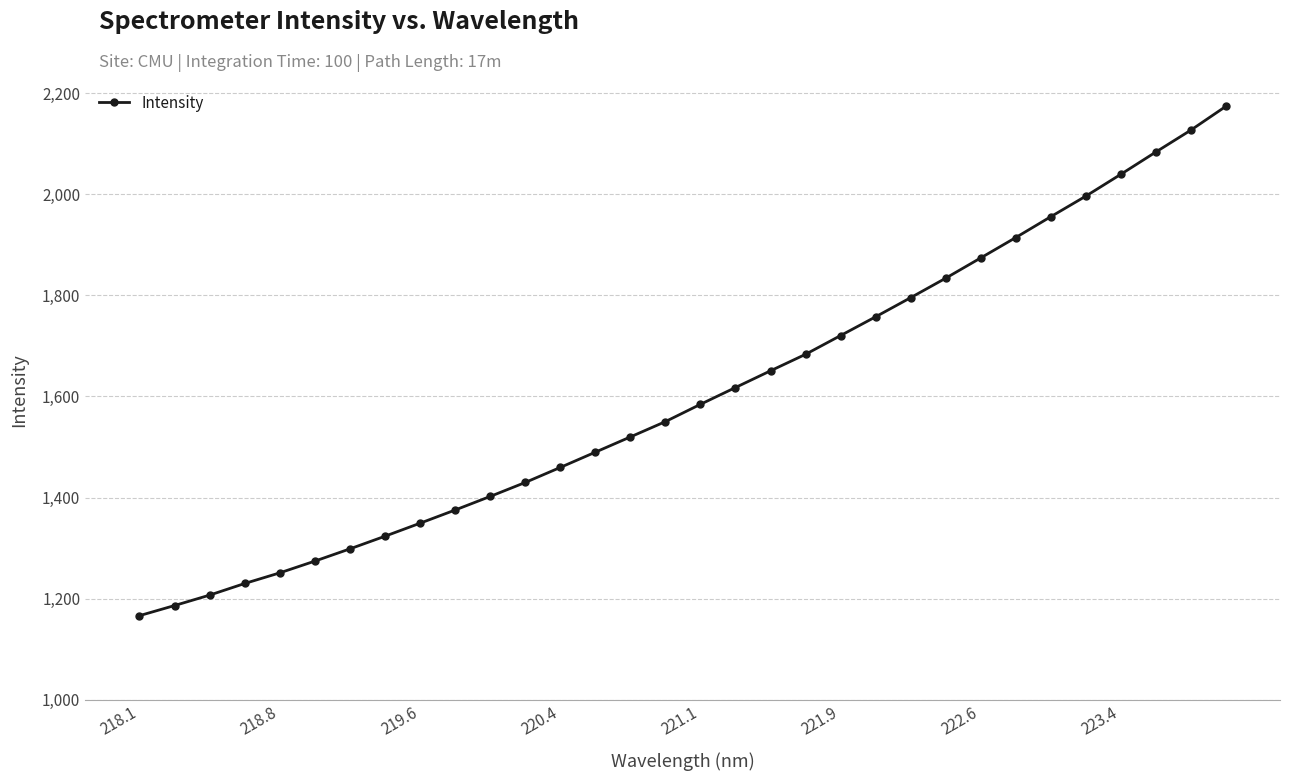

What is the difference between the maximum and second lowest values?

987.7